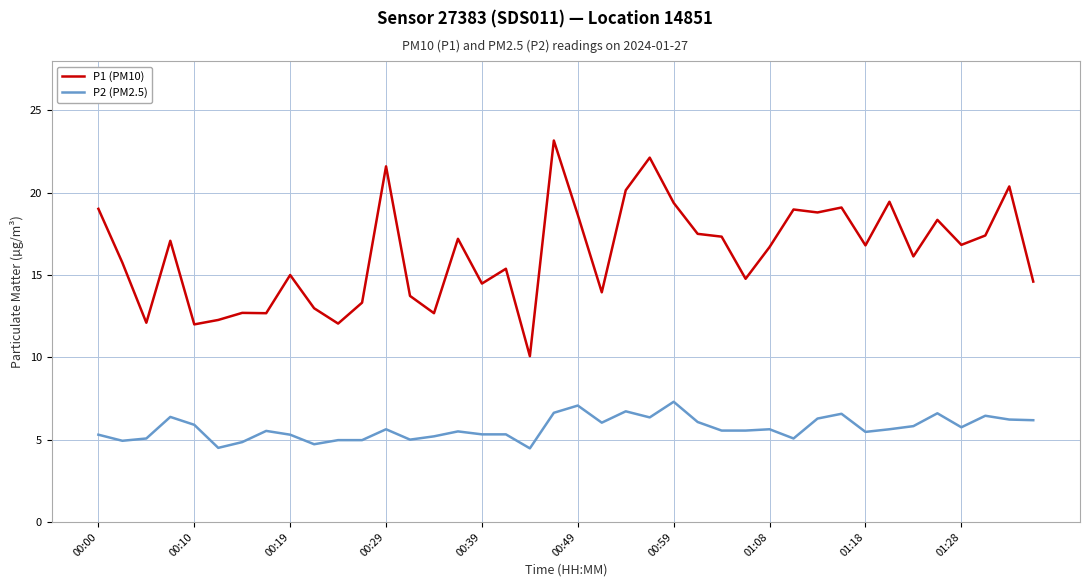

Which series has the largest total across all categories?

P1 (PM10)